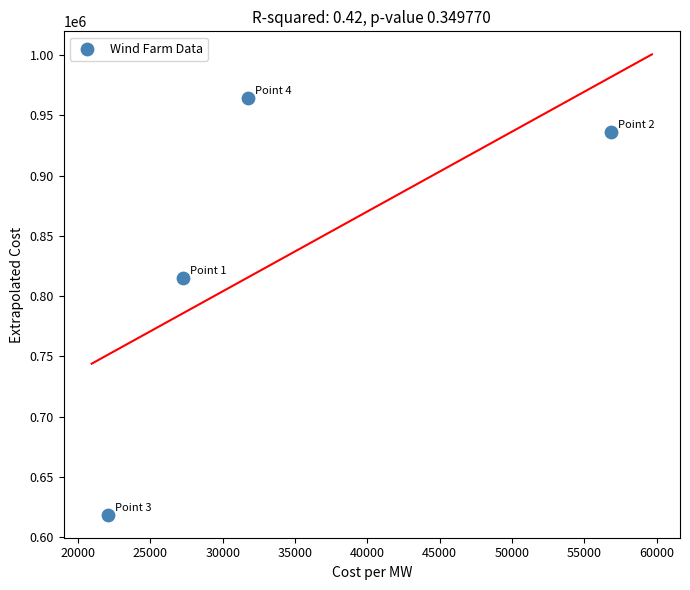

What is the range of Y values (max minus min)?

345835.4